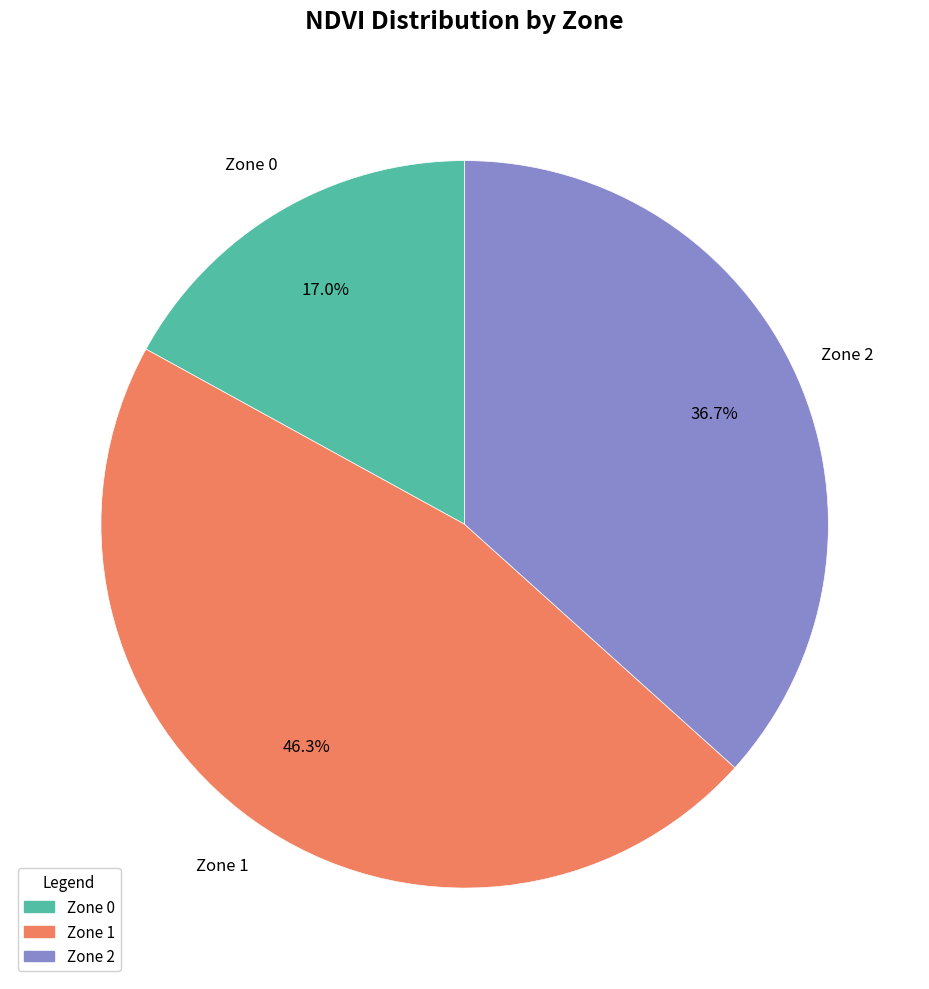

Does Zone 1 represent more than half of the total?

No